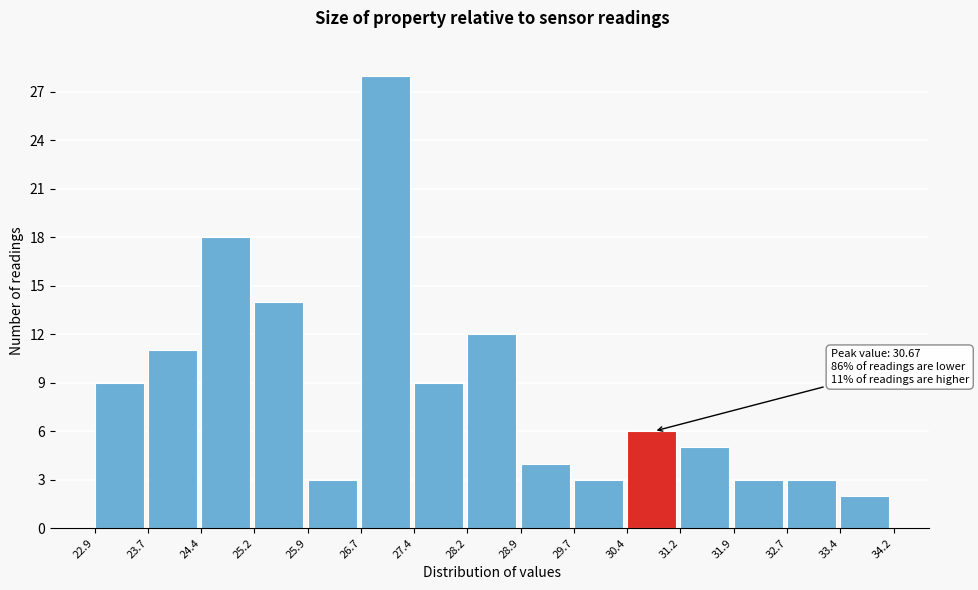

Over which range of the x-axis is the bar tallest?

26.7 to 27.4